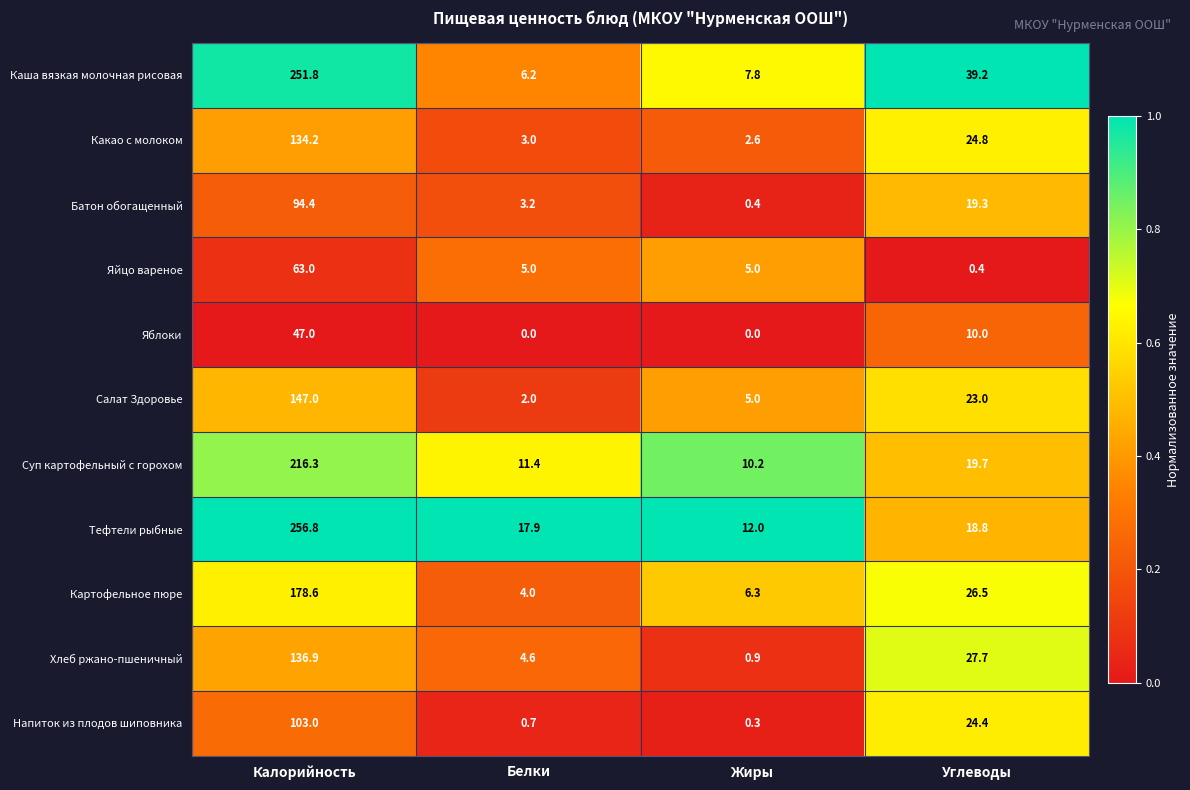

What is the lowest value of the Батон обогащенный series?

0.4